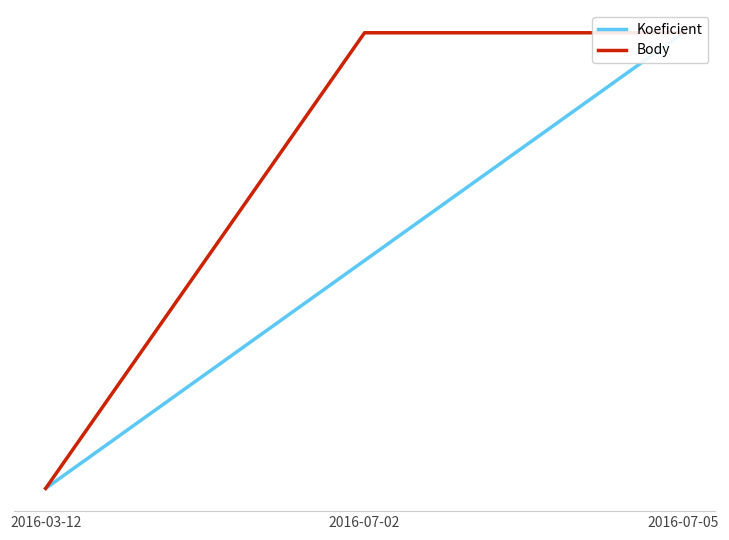

Which category has the highest value in the Body series?

2016-07-02